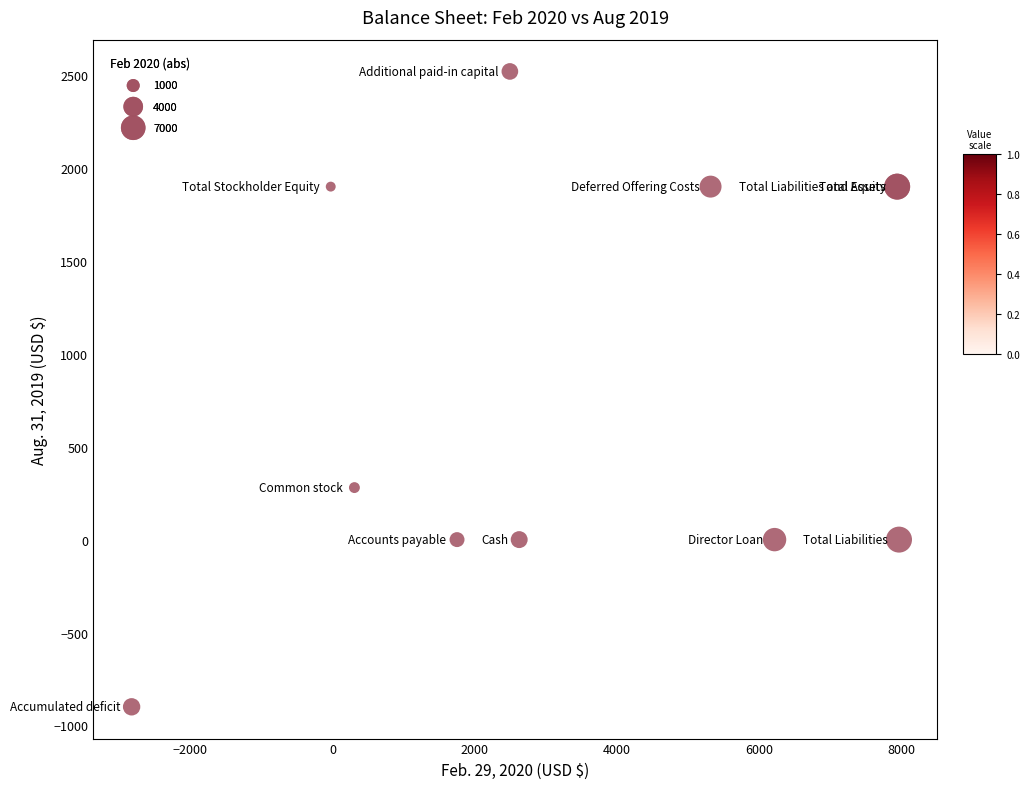

What Y value in the scatter plot is closest to 810?

280